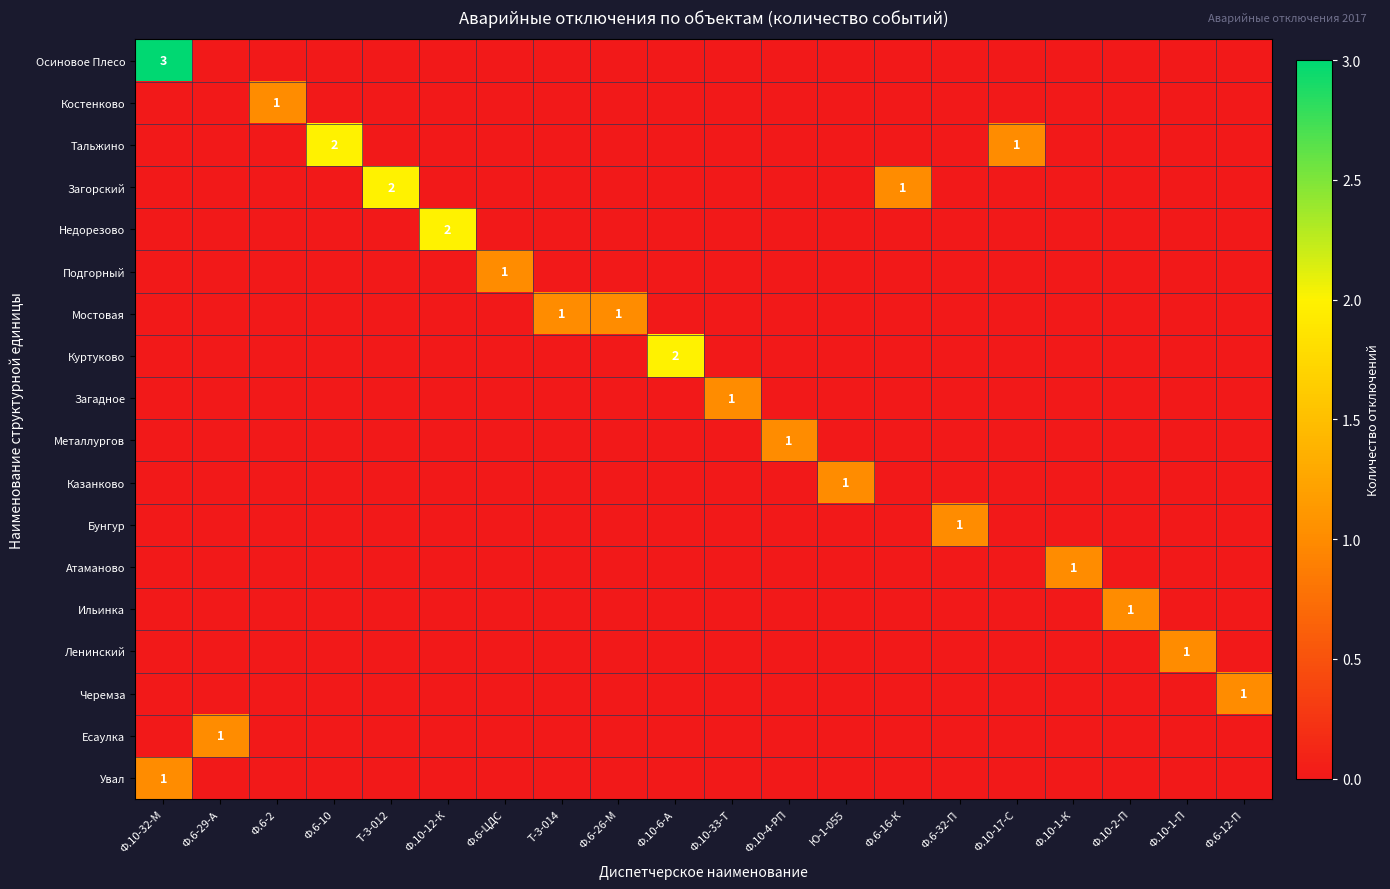

Is it true that Атаманово equals 1 at Ф.10-1-К?

True